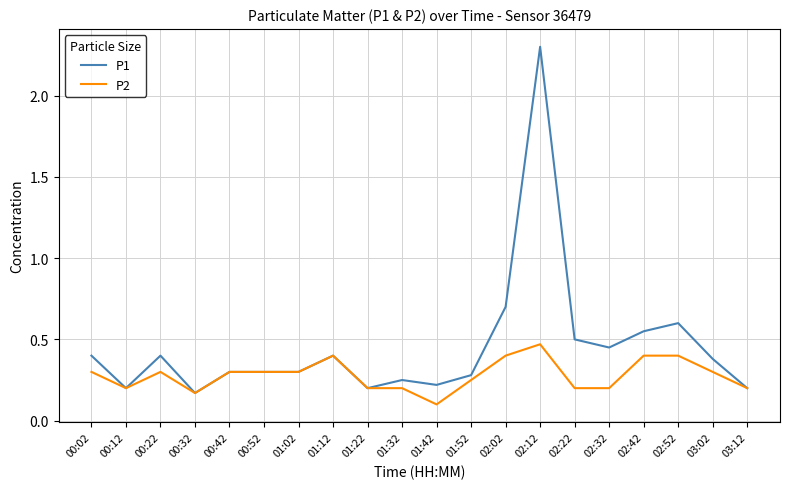

Between 01:22 and 02:02, which series saw the biggest shift?

P1